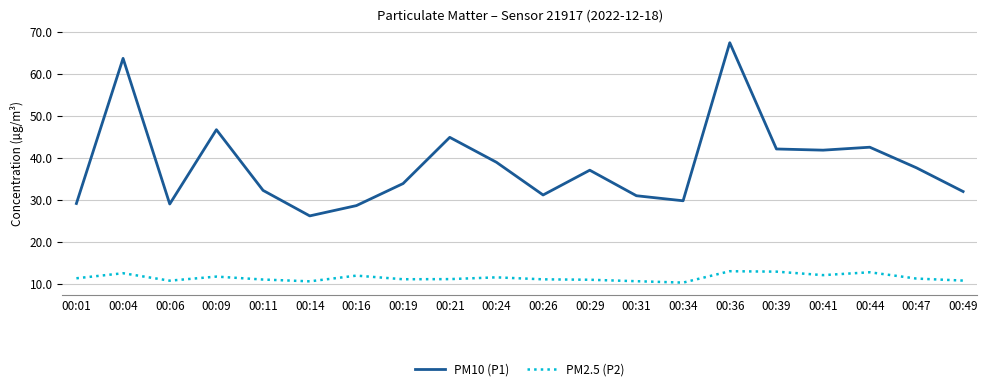

Read the PM10 (P1) value at 00:09.

46.7